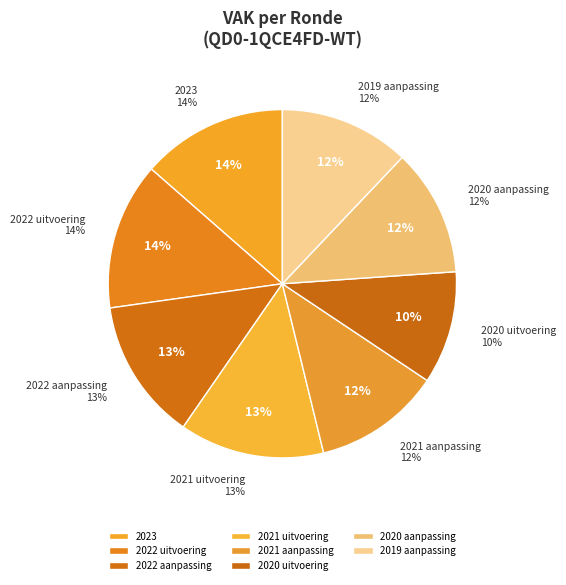

Is there a majority slice in this chart?

No